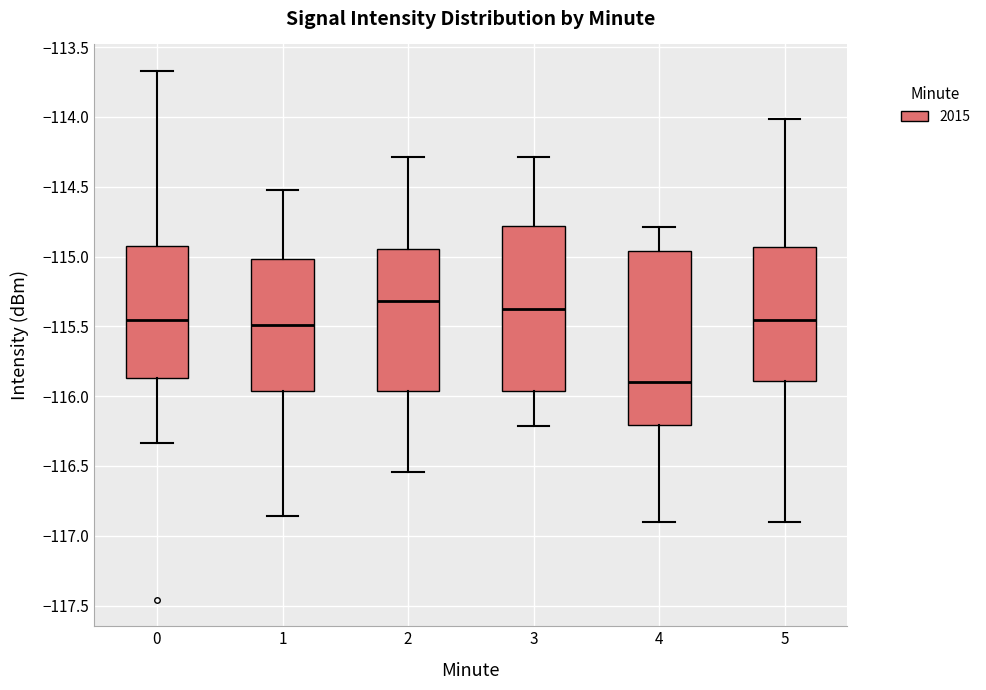

Where does the median line of the box at x = 3 sit on the y-axis? The values are not printed on the chart, so give them approximately, as read against the axis.

-115.40